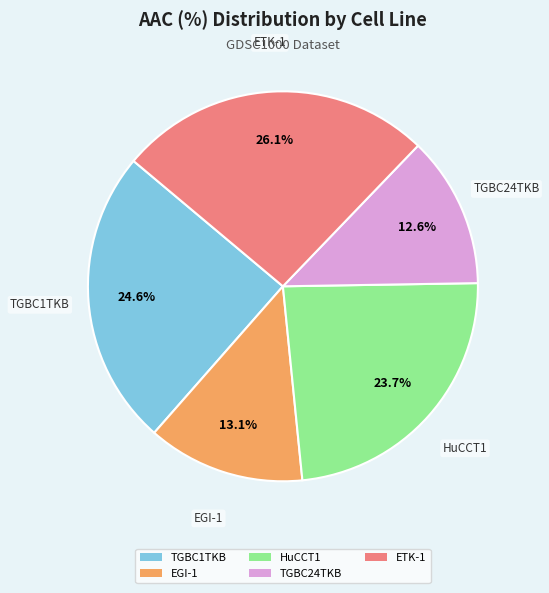

How many slices are in this pie chart?

5